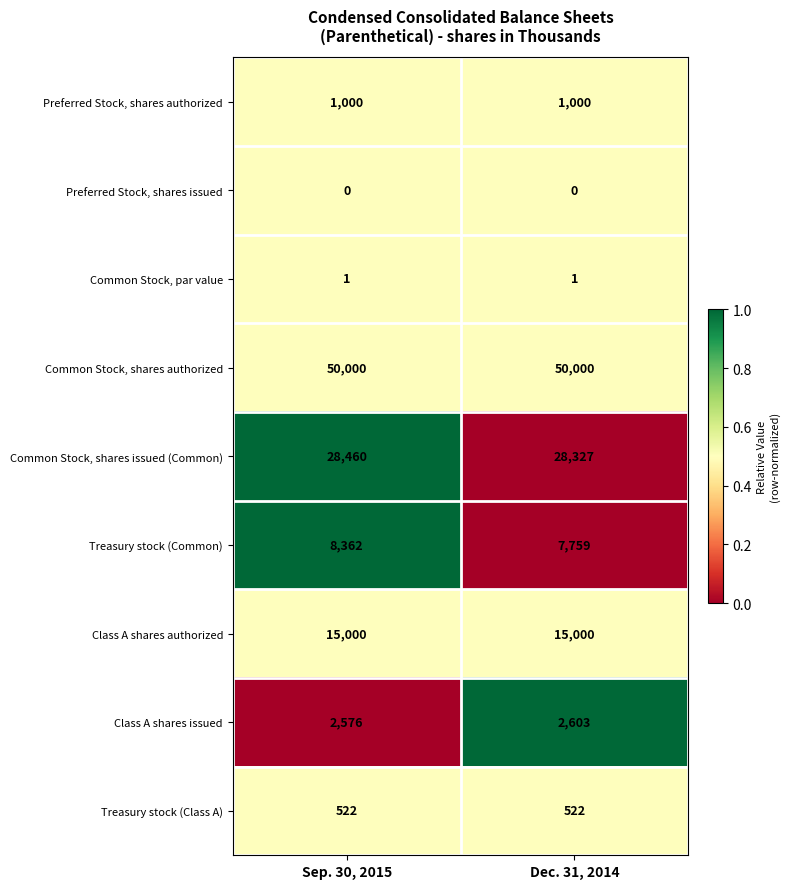

What is the highest value of the Class A shares authorized series?

15000